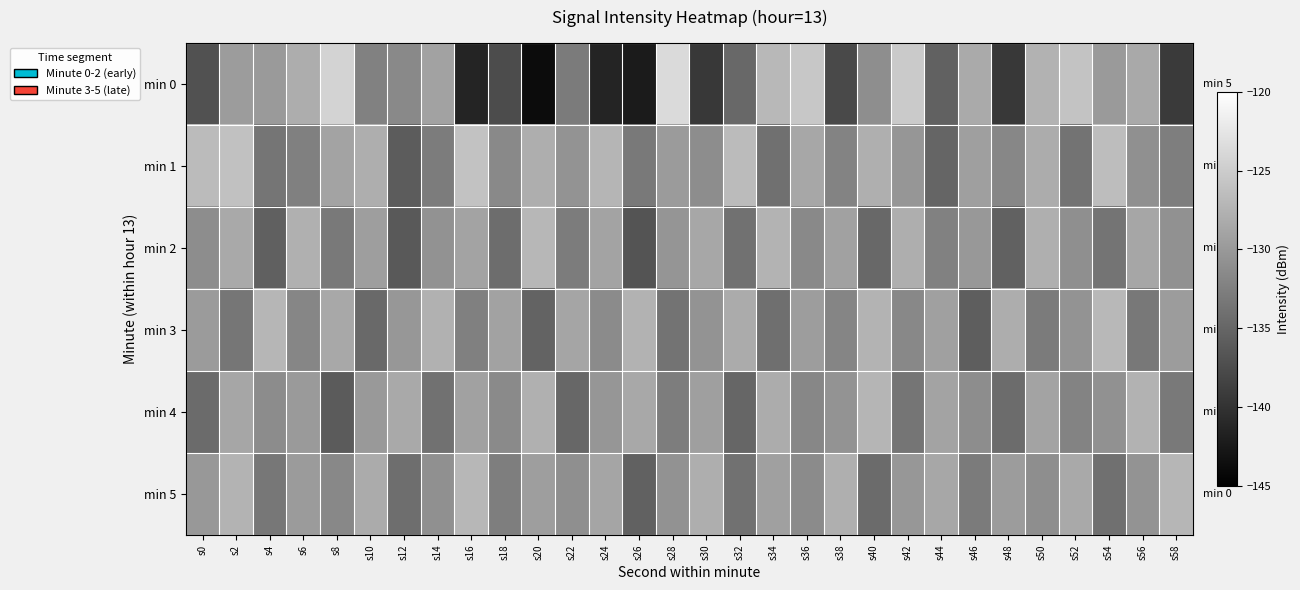

What is the difference between the highest and lowest values at s12?

7.8